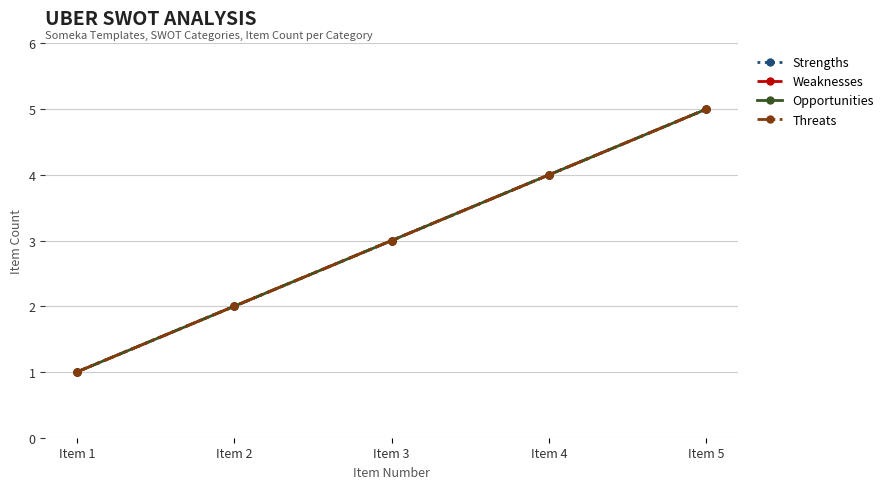

Does the chart have visible grid lines?

Yes